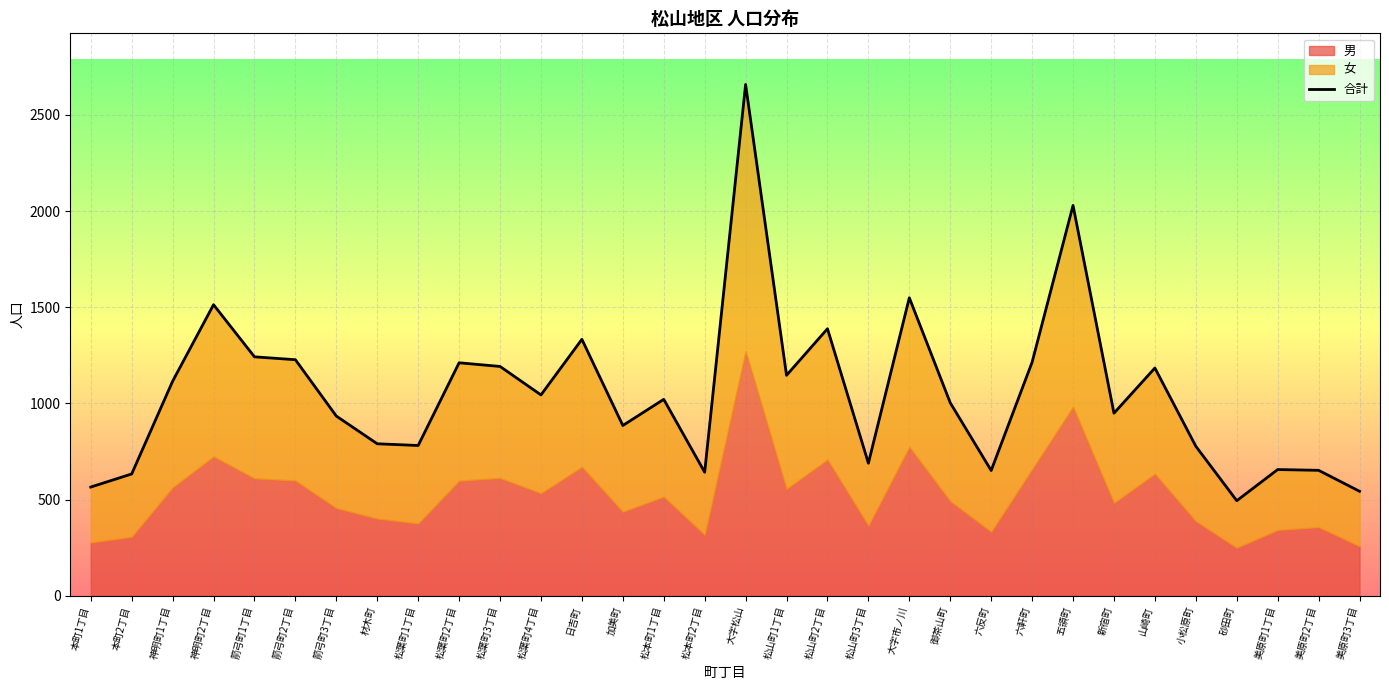

What is the value of the 8th point from the left?

790